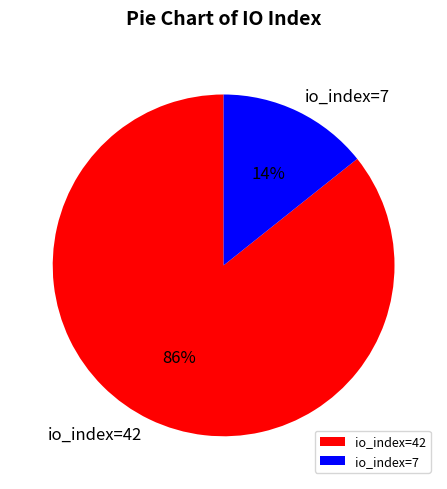

How many slices are in this pie chart?

2